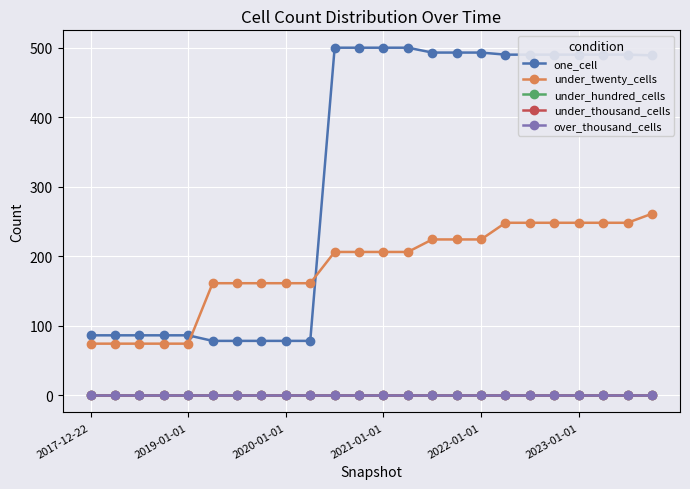

Does the chart have visible grid lines?

Yes